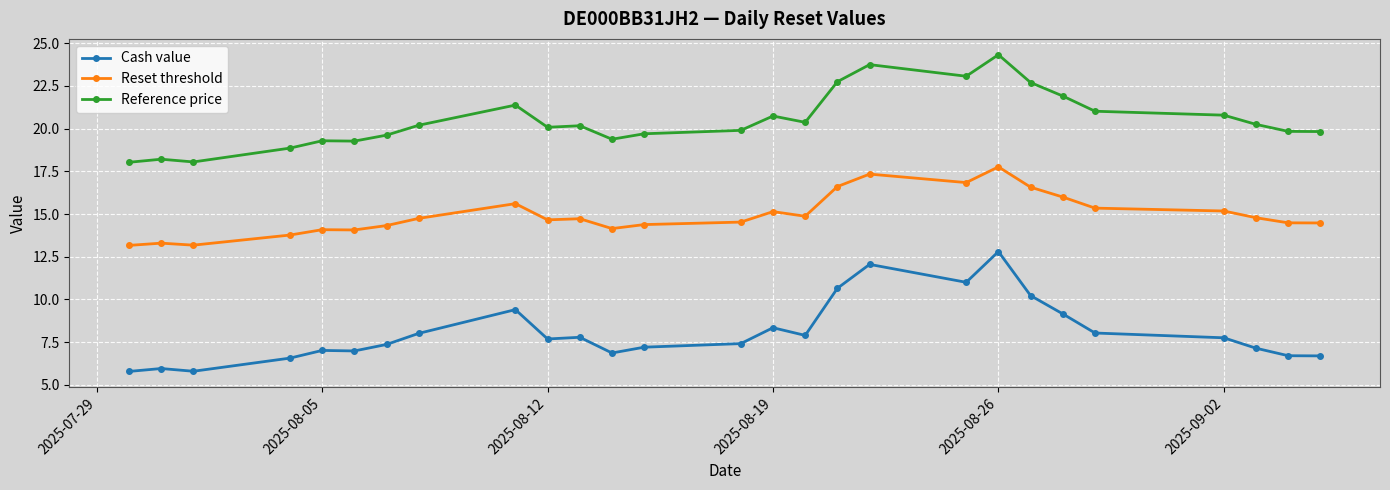

Count the number of categories in the chart.

27